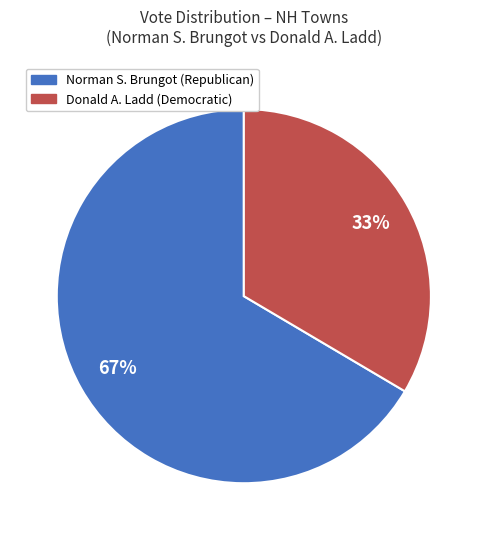

Count the number of slices in the pie.

2